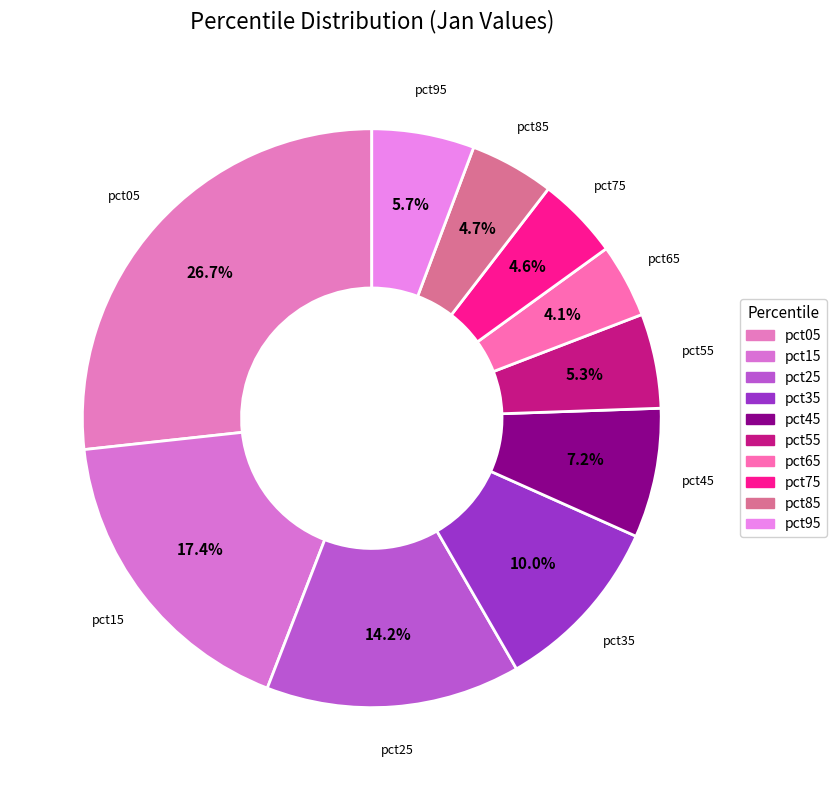

Does pct15 represent more than half of the total?

No